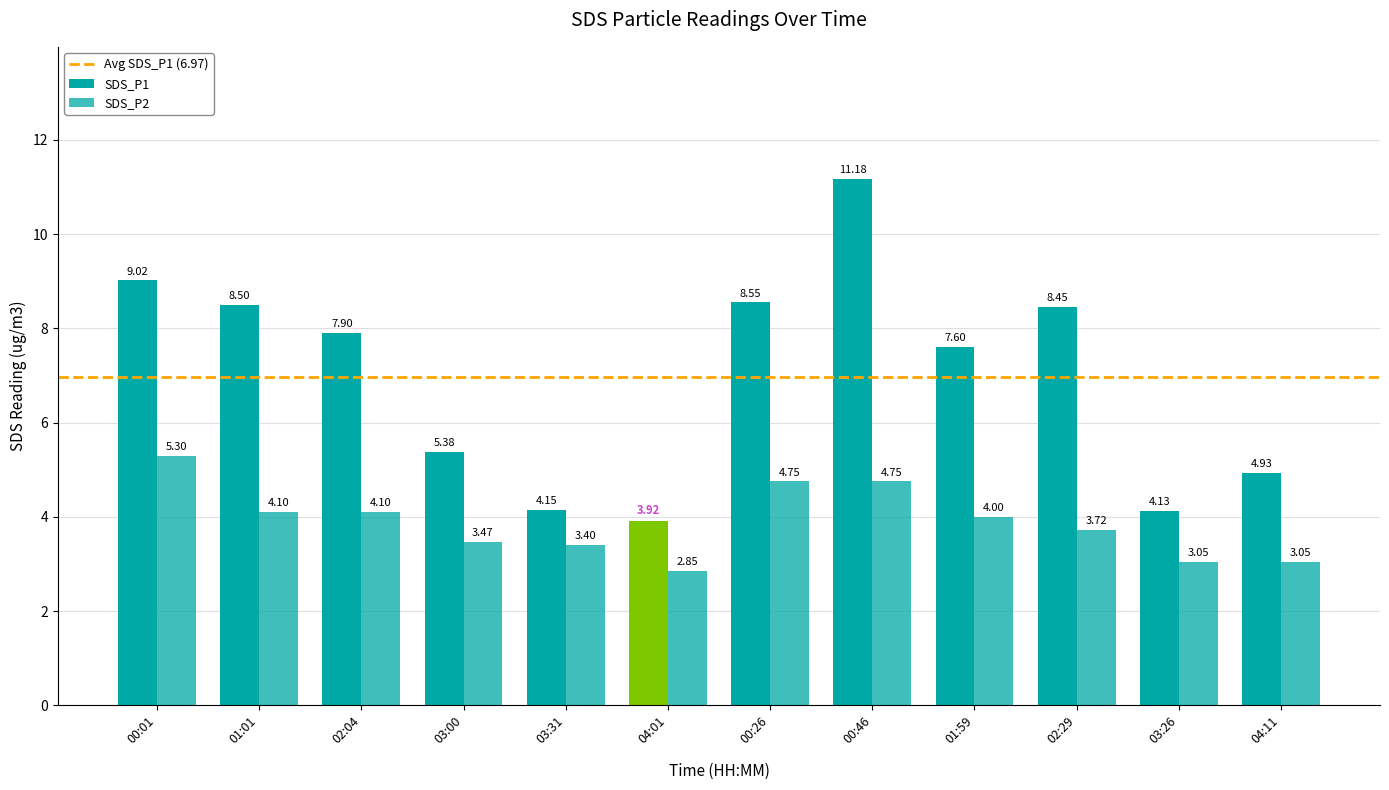

What is the minimum value shown in the chart?

2.9